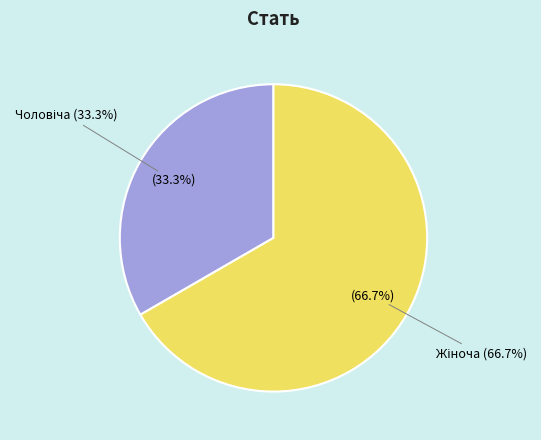

To the nearest percent, what portion does Чоловіча represent?

33%